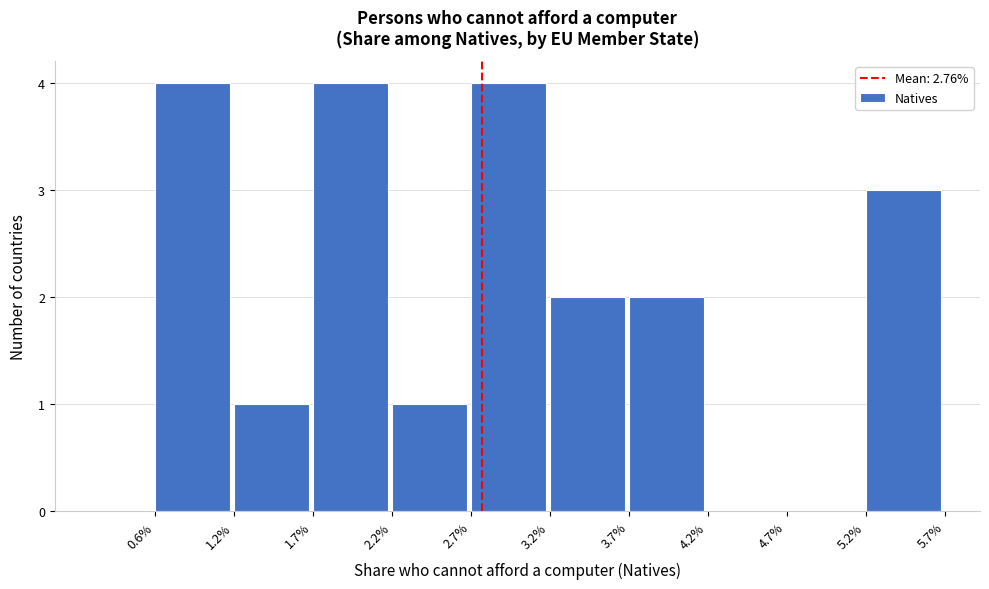

Reading left to right, transcribe all the data shown in this chart.

0.6%=4	1.2%=1	1.7%=4	2.2%=1	2.7%=4	3.2%=2	3.7%=2	4.2%=0	4.7%=0	5.2%=3